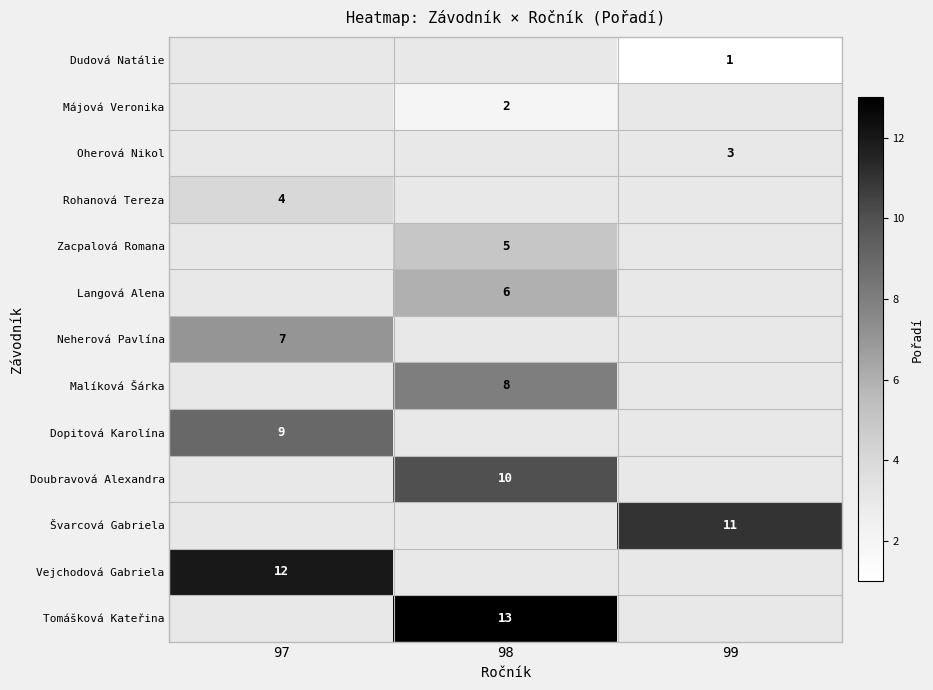

The Langová Alena series shows 4 at 98. True or false?

False